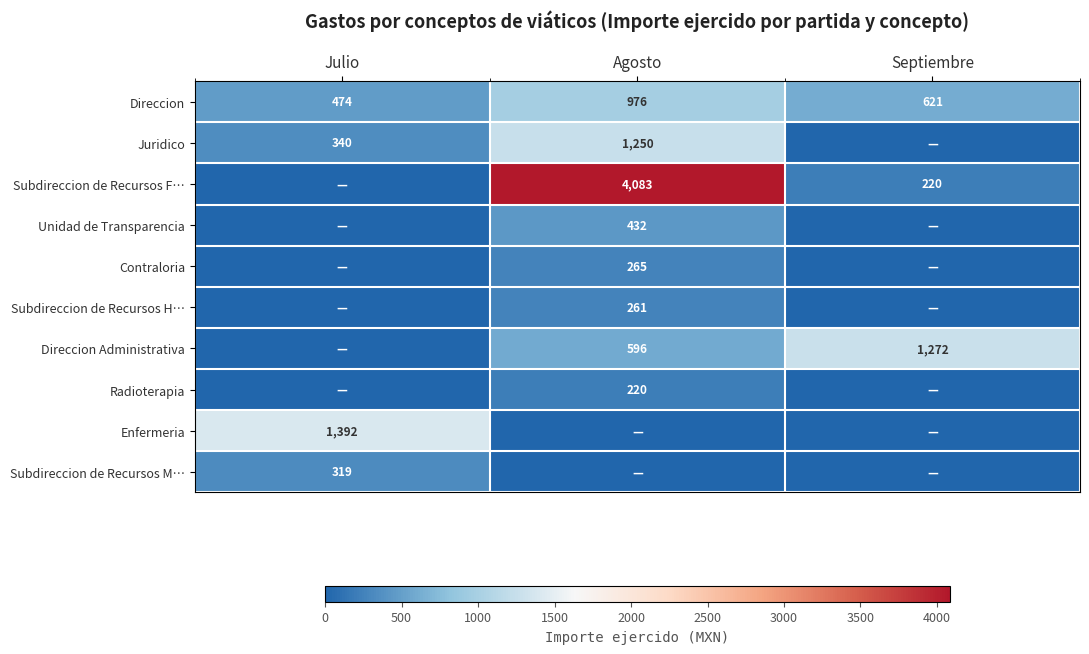

Which series has the largest total across all categories?

Subdireccion de Recursos F…